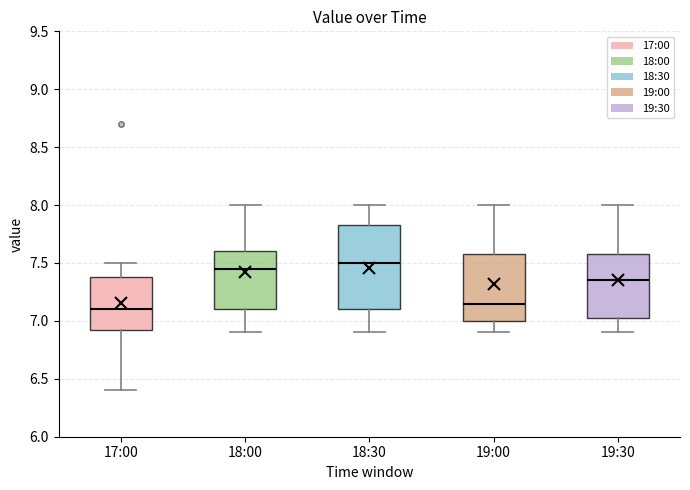

Where is the upper edge of the box for 18:00 on the y-axis? The values are not printed on the chart, so give them approximately, as read against the axis.

7.60